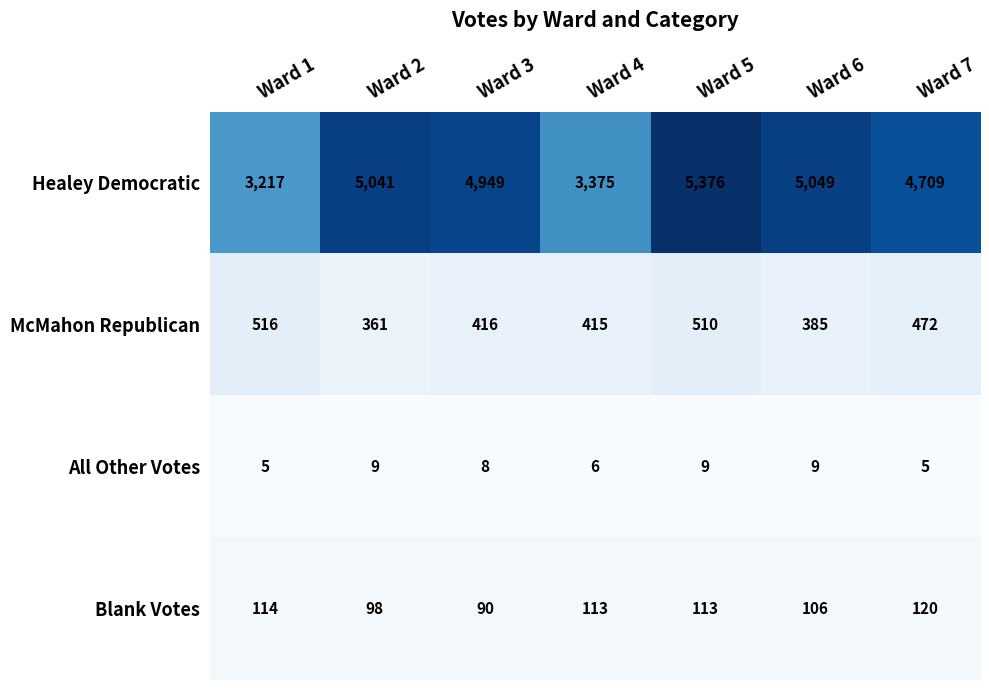

Where is McMahon Republican nearest to the value 438?

Ward 3